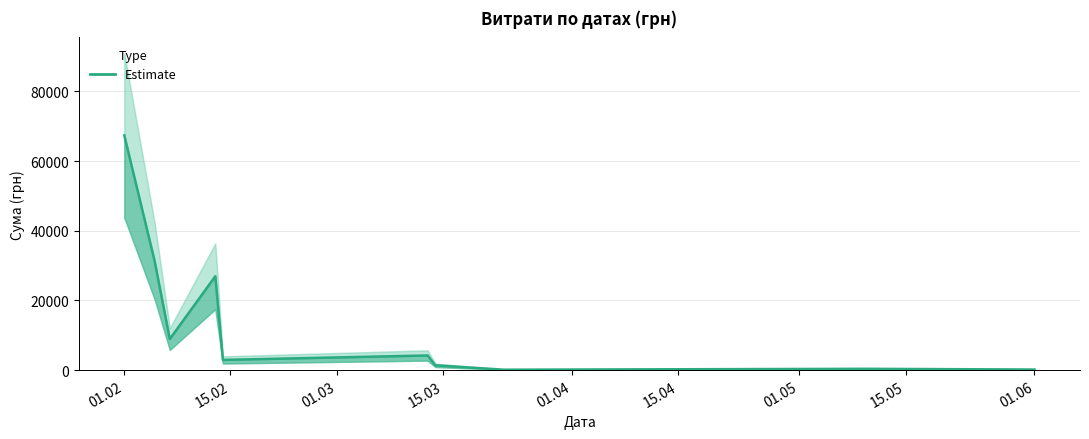

What is the greatest value displayed?

67359.6